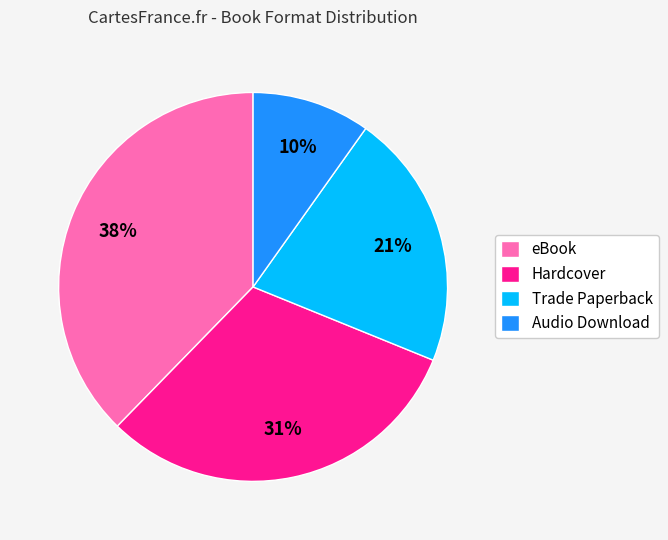

What percentage is the Audio Download slice, to the nearest percent?

10%